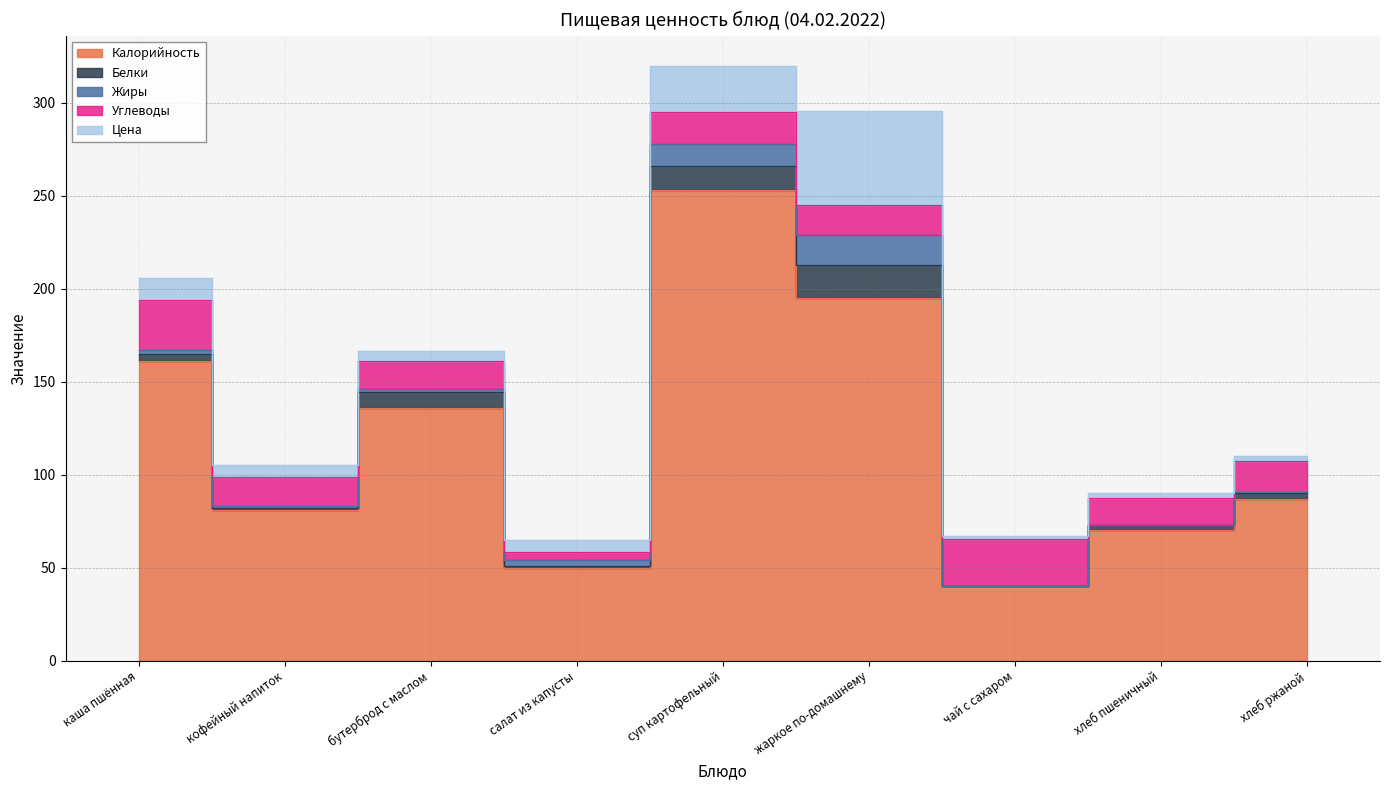

What is the label of the 6th point from the right?

салат из капусты